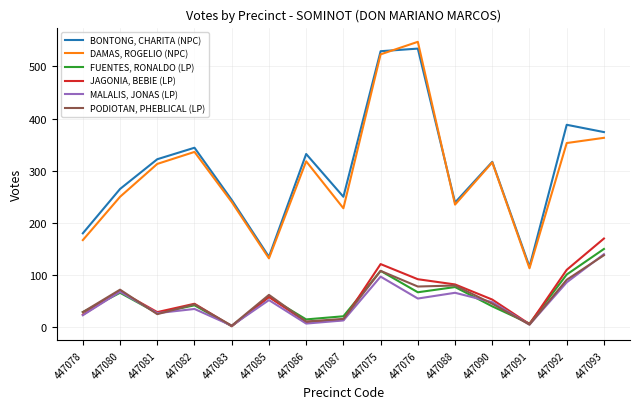

At how many categories does at least one series exceed 476?

2